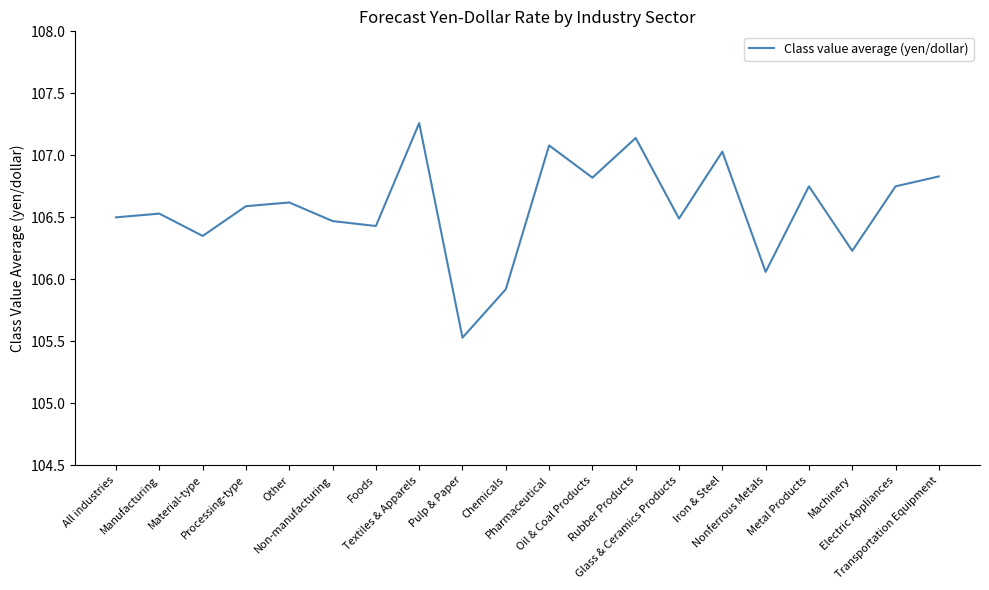

What position from the left is Textiles & Apparels?

8